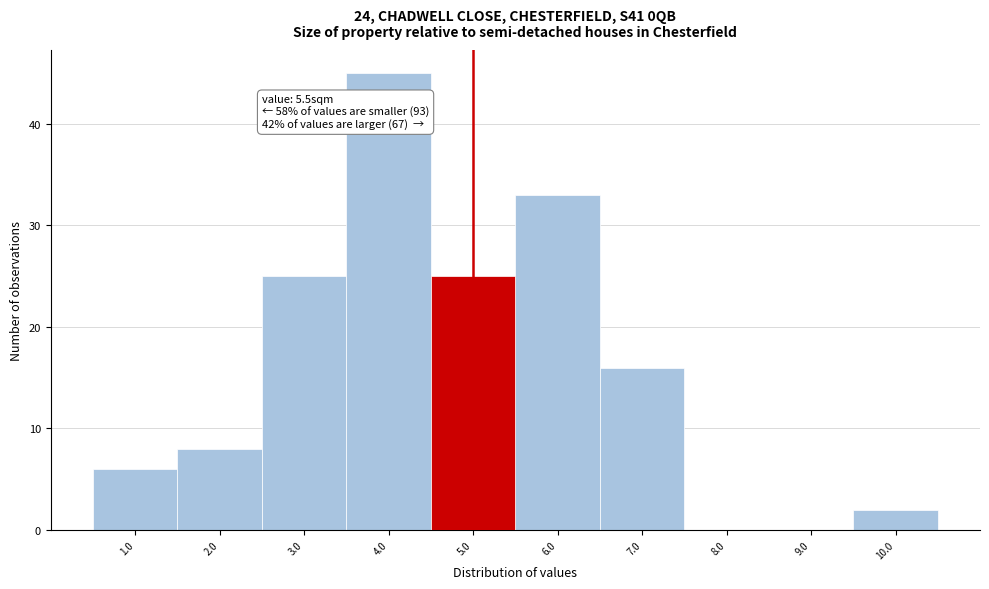

Reading left to right, extract all data points from this chart.

1.0=6	2.0=8	3.0=25	4.0=45	5.0=25	6.0=33	7.0=16	8.0=0	9.0=0	10.0=2